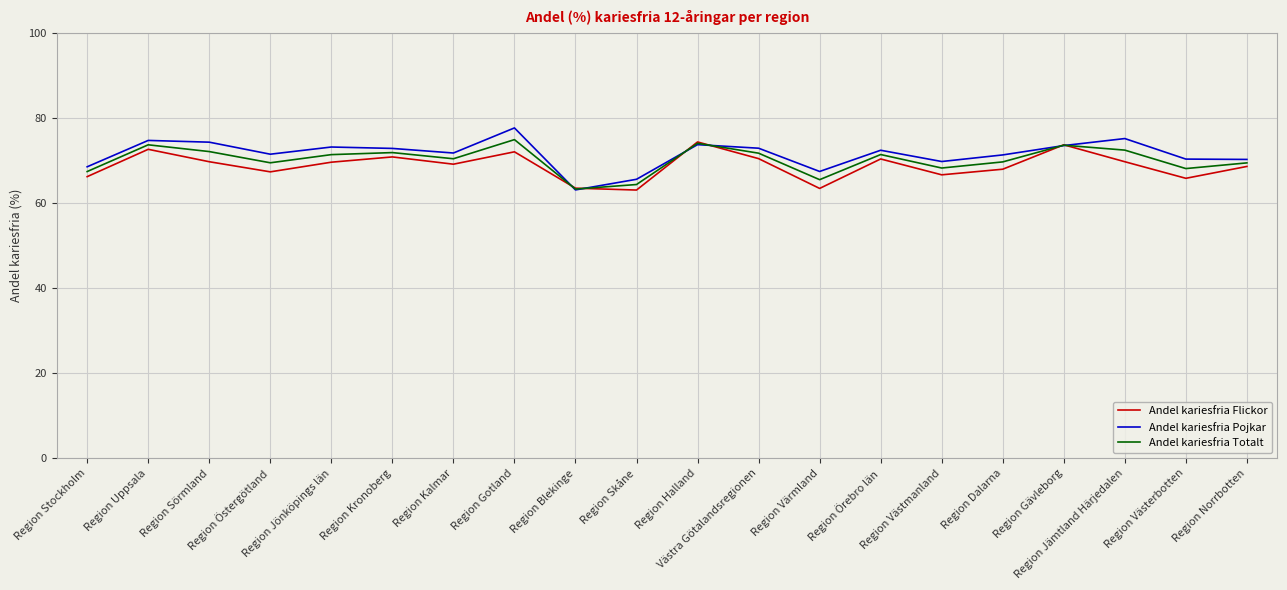

What are all the series names shown in the legend?

Andel kariesfria Flickor, Andel kariesfria Pojkar, Andel kariesfria Totalt